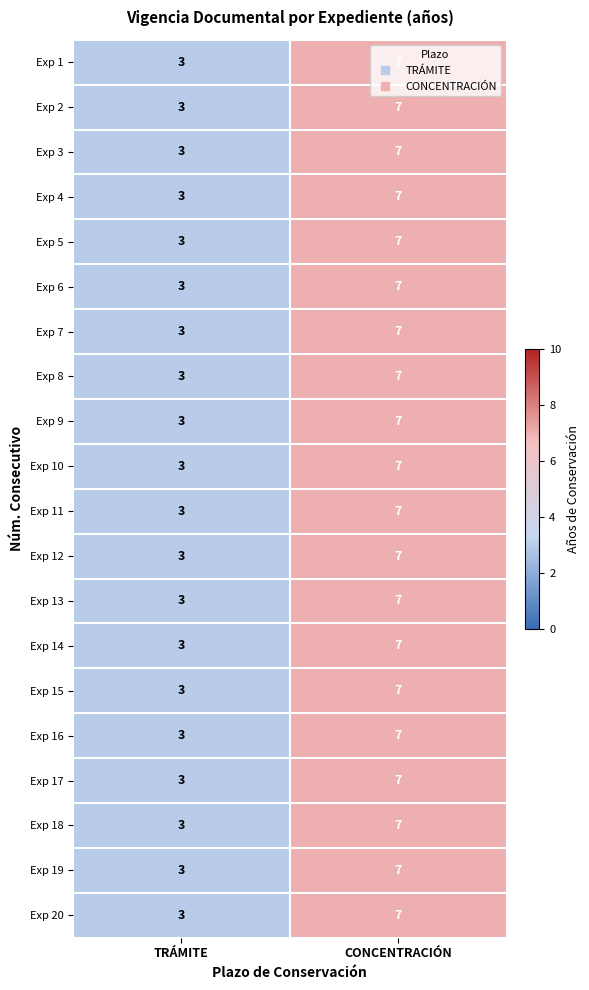

What is the difference between the Exp 19 values at CONCENTRACIÓN and TRÁMITE?

4